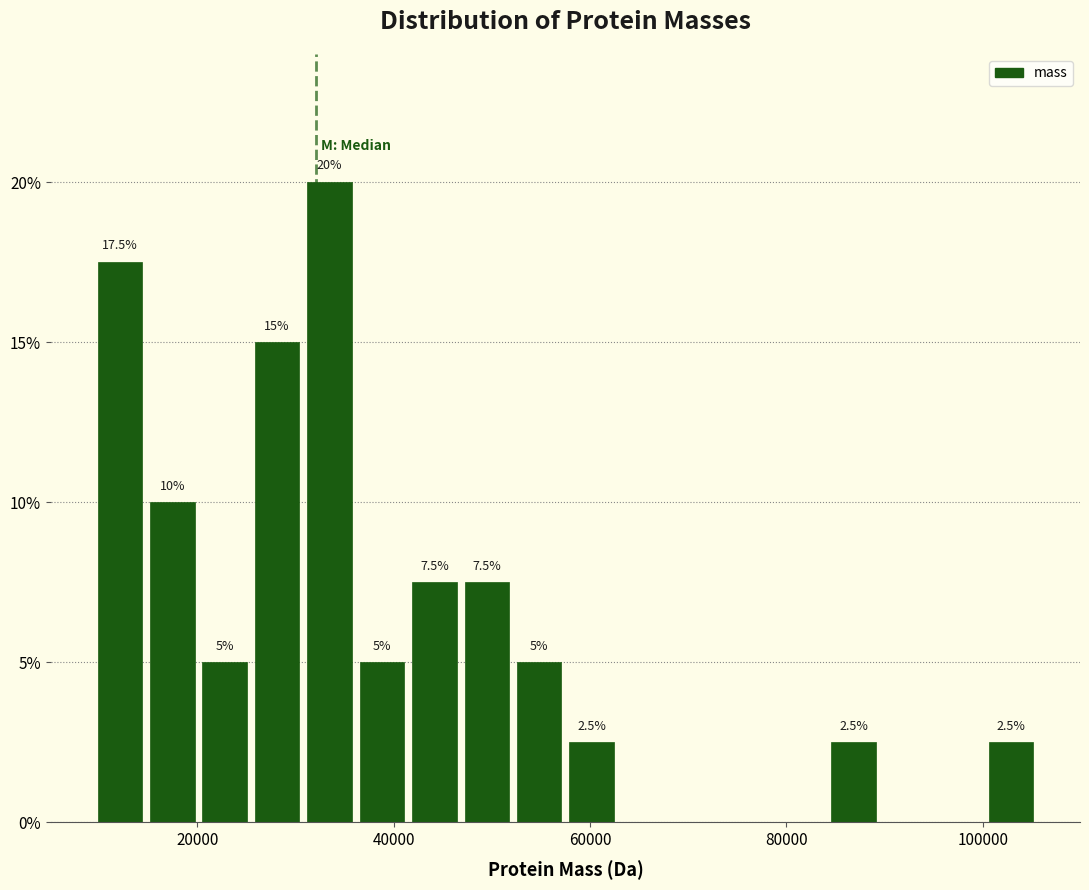

Read against the x-axis, roughly where is the centre of the tallest bar?

34000